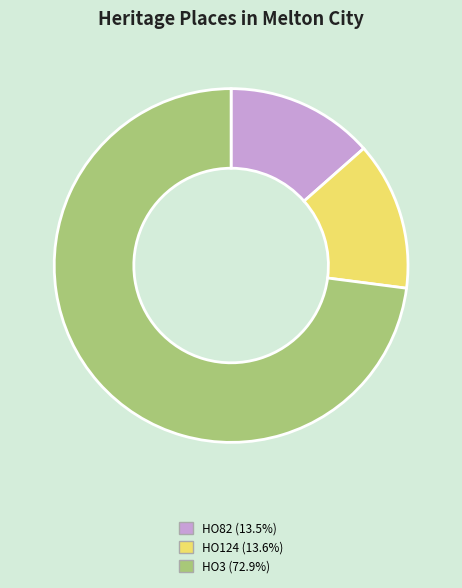

Is there a majority slice in this chart?

Yes